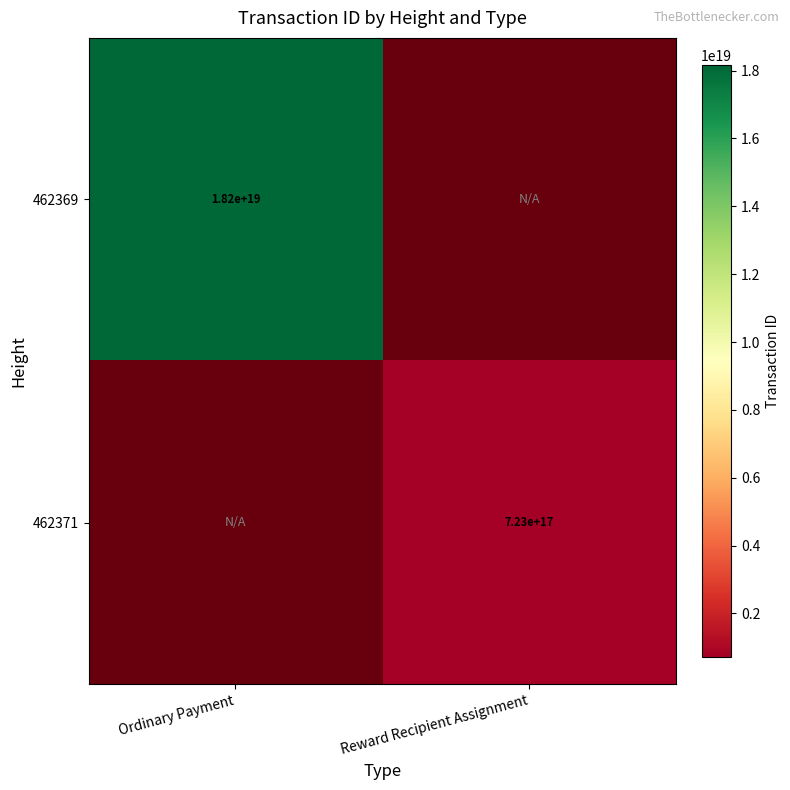

Read the 462371 value at Reward Recipient Assignment, to the nearest 100.

722951140559898600